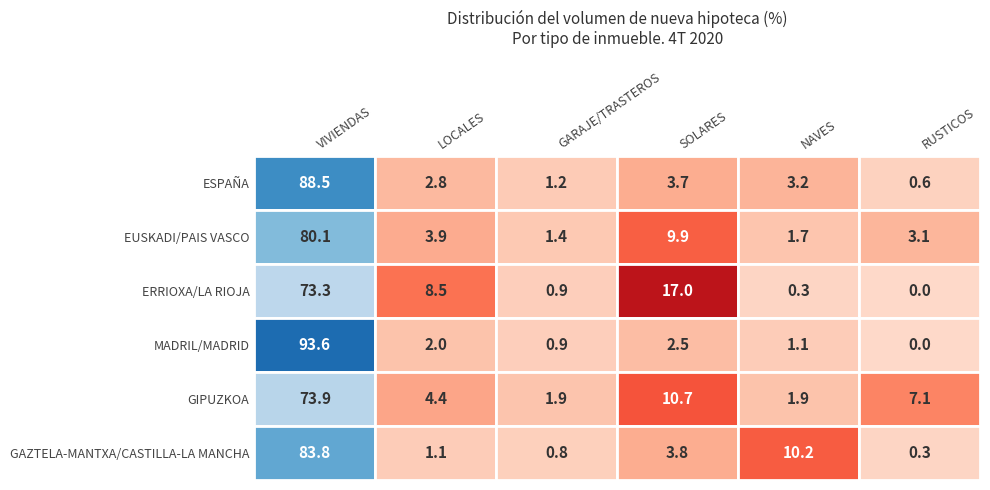

The NAFARROA/NAVARRA series shows 3.3 at 1. True or false?

False